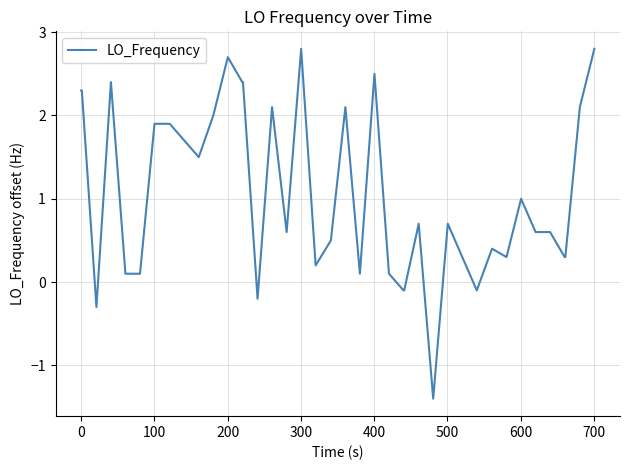

What is the difference between the maximum and minimum values?

4.2